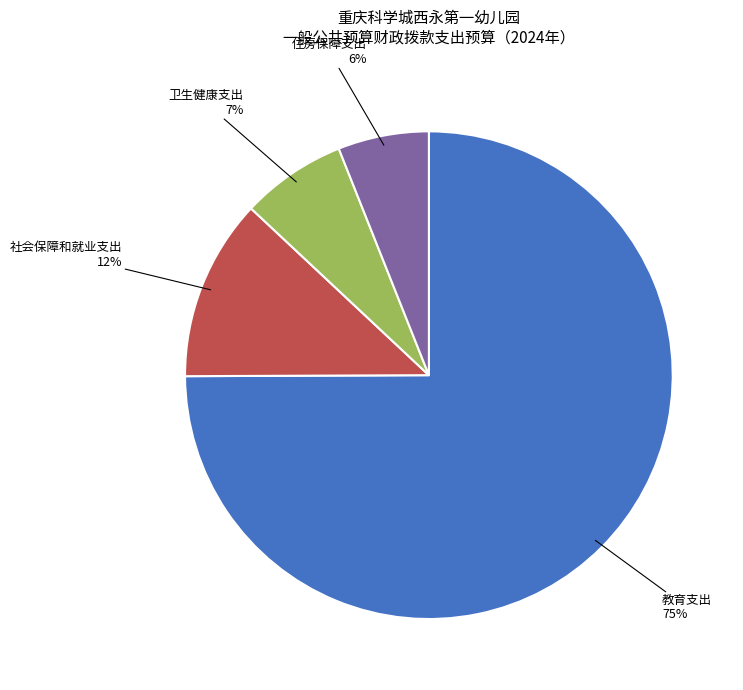

True or false: 教育支出 accounts for 67% of the total.

False